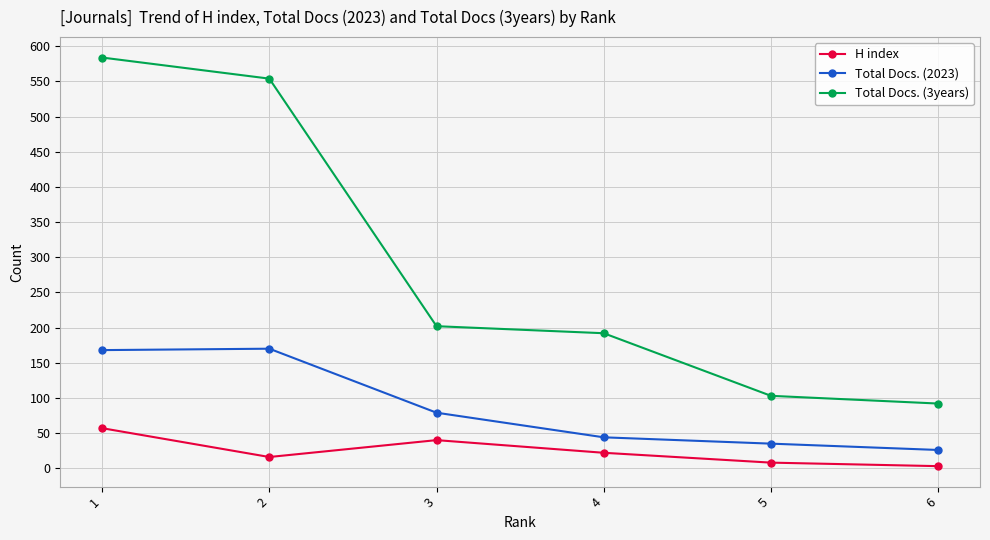

Is this an area chart (filled region under the line)?

No